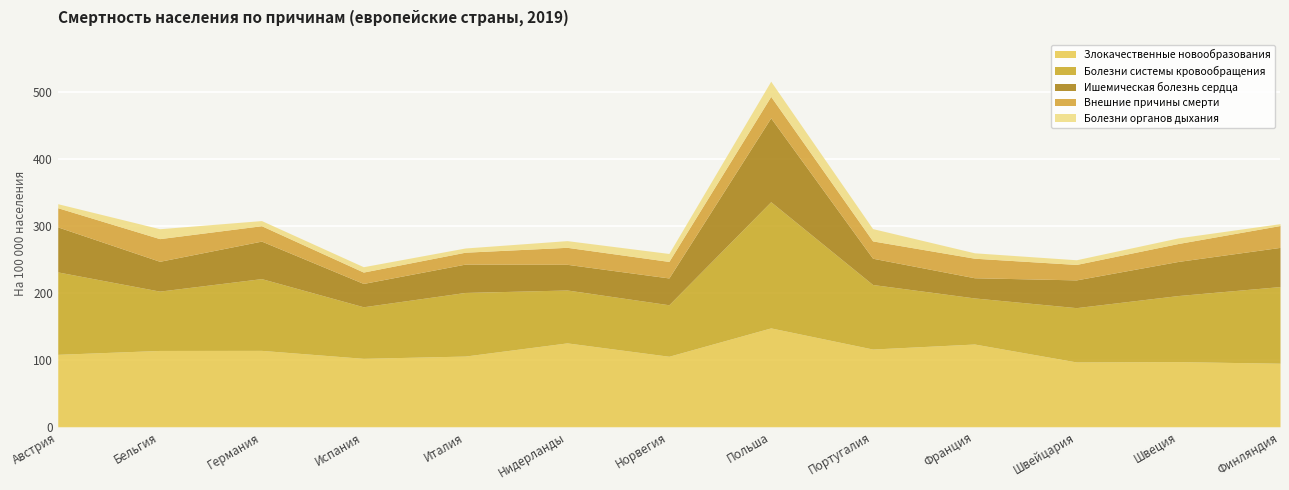

Between Нидерланды and Португалия, which series saw the biggest shift?

Болезни системы кровообращения